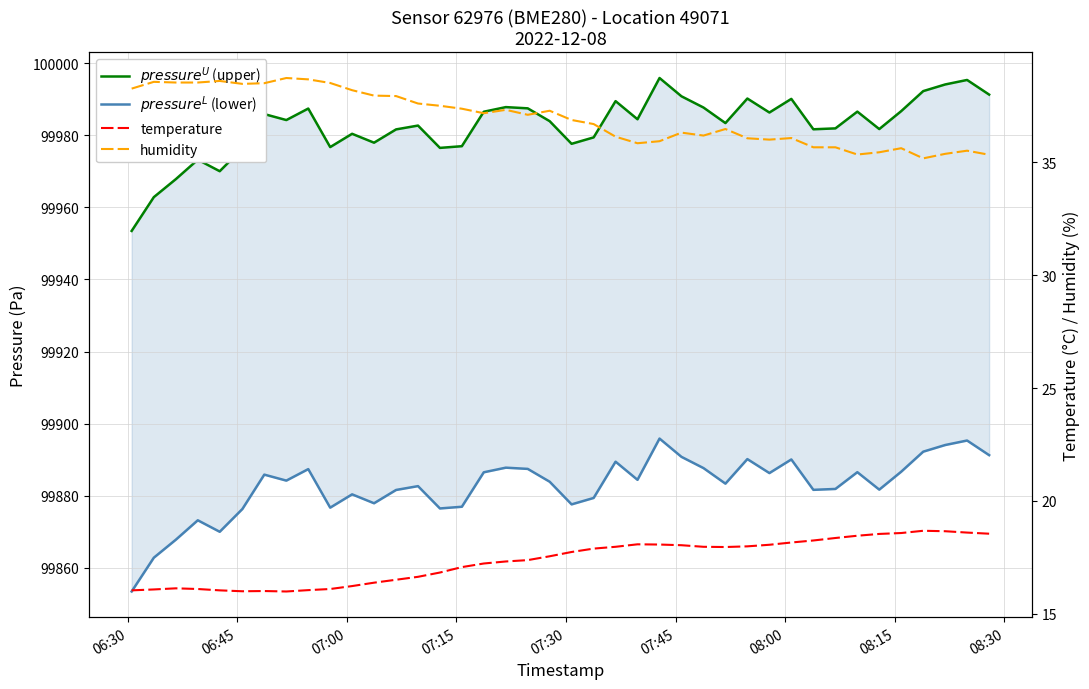

What is the difference between the maximum and second lowest values in the temperature series?

2.7